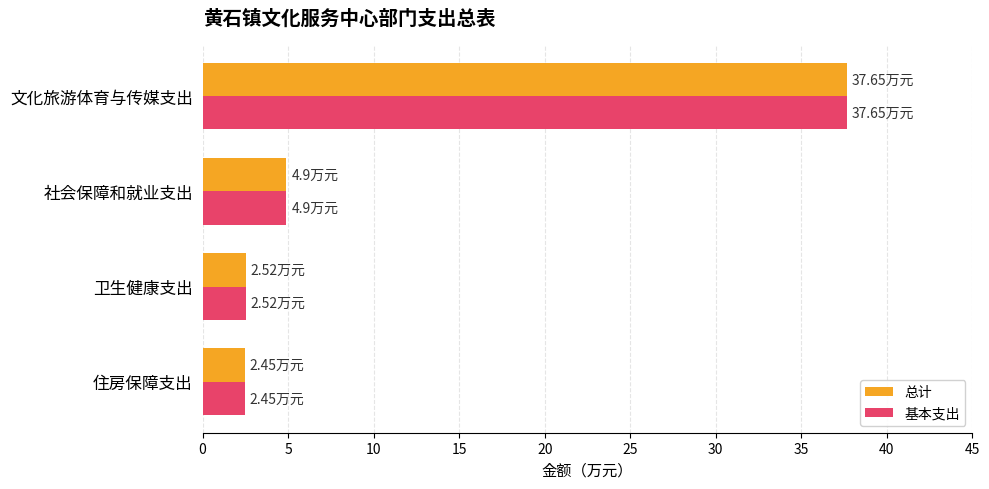

Count the number of data series in this chart.

2